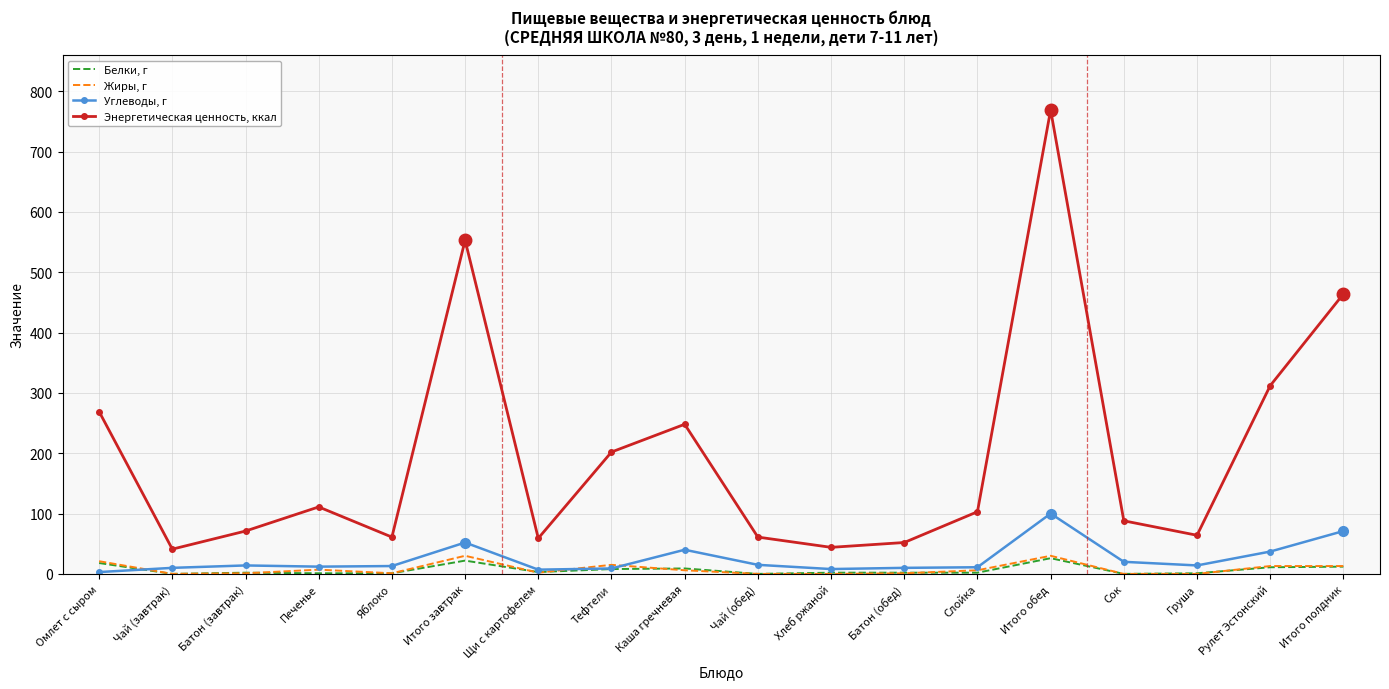

What is the maximum value shown in the chart?

769